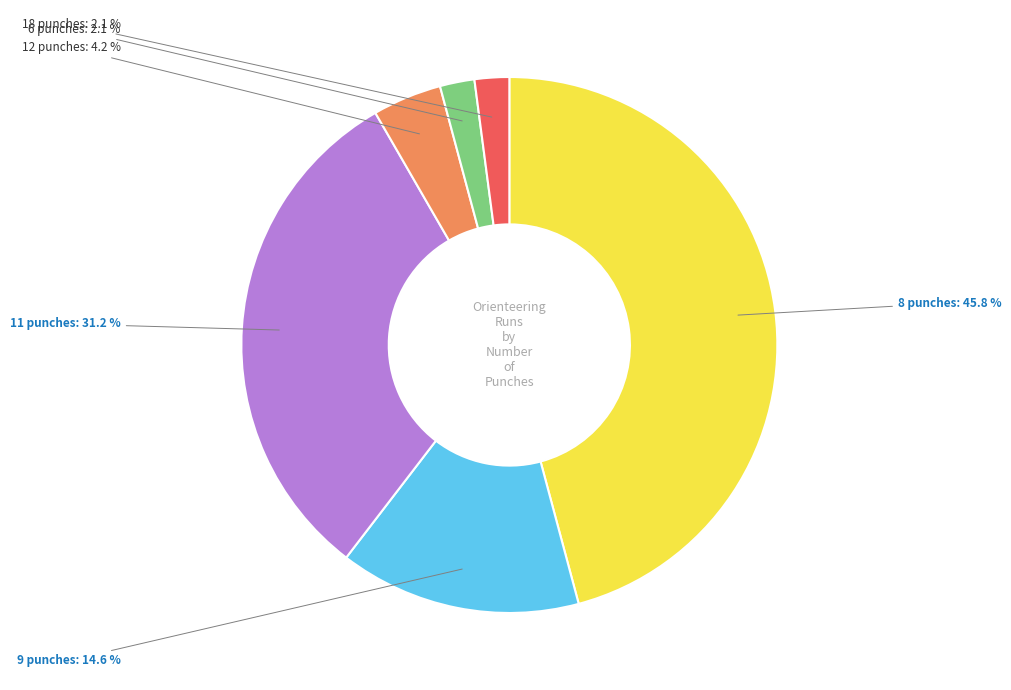

Does any single category account for the majority?

No